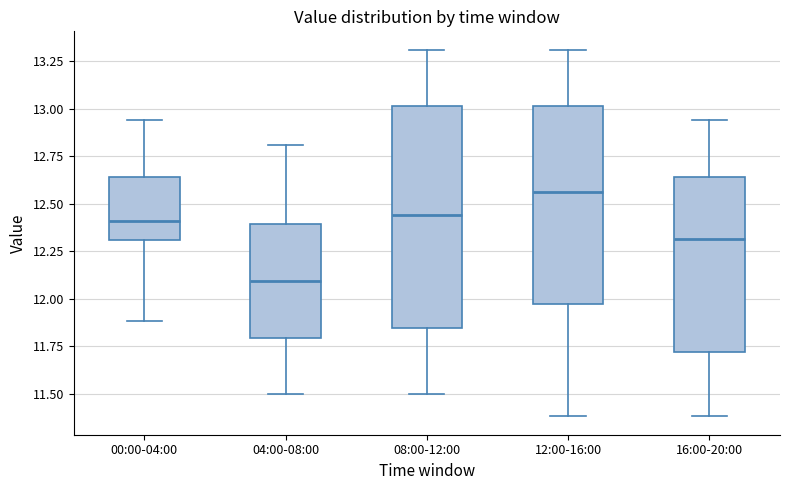

Which box is the tallest, from its lower edge to its upper edge?

08:00-12:00